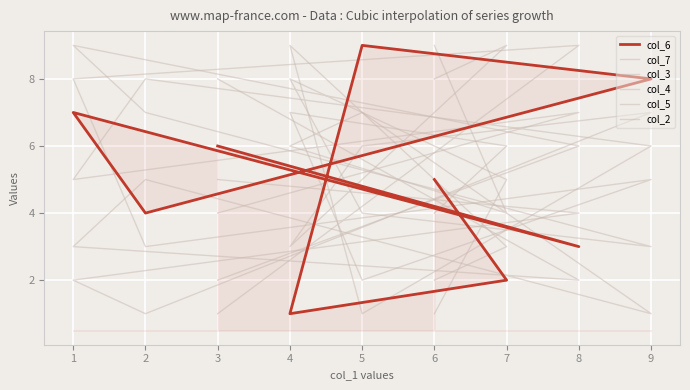

What is the sum of all col_2 values?

45